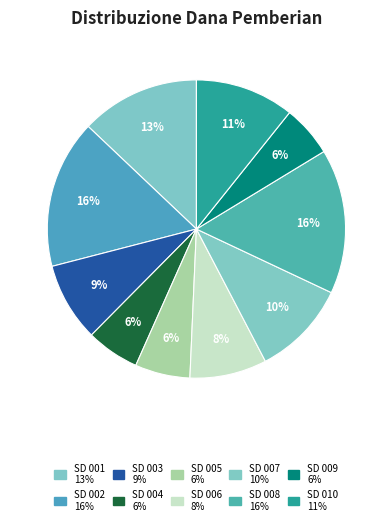

How many slices are in this pie chart?

10